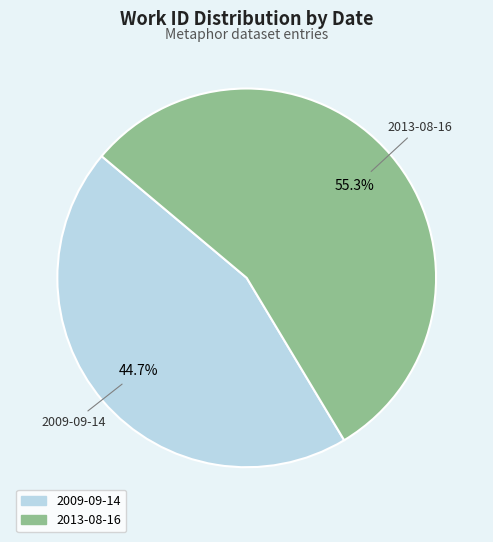

Between 2013-08-16 and 2009-09-14, which is larger?

2013-08-16